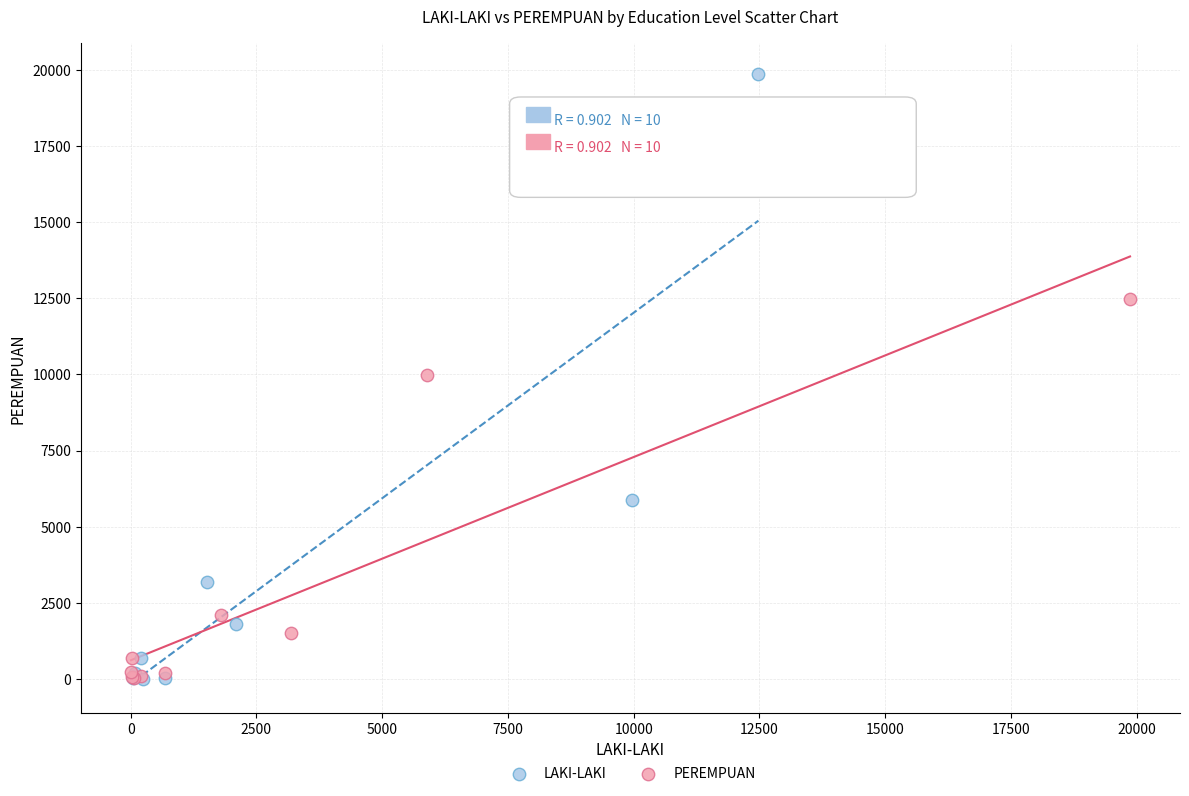

Which series contains the highest Y value?

LAKI-LAKI